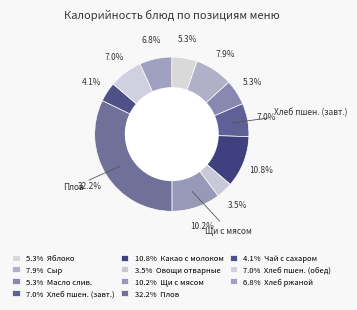

Which category has the biggest portion of the pie?

Плов